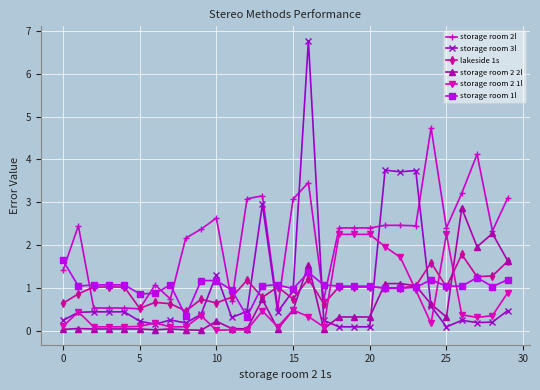

True or false: lakeside 1s has more than 1 points higher than both neighbors.

True